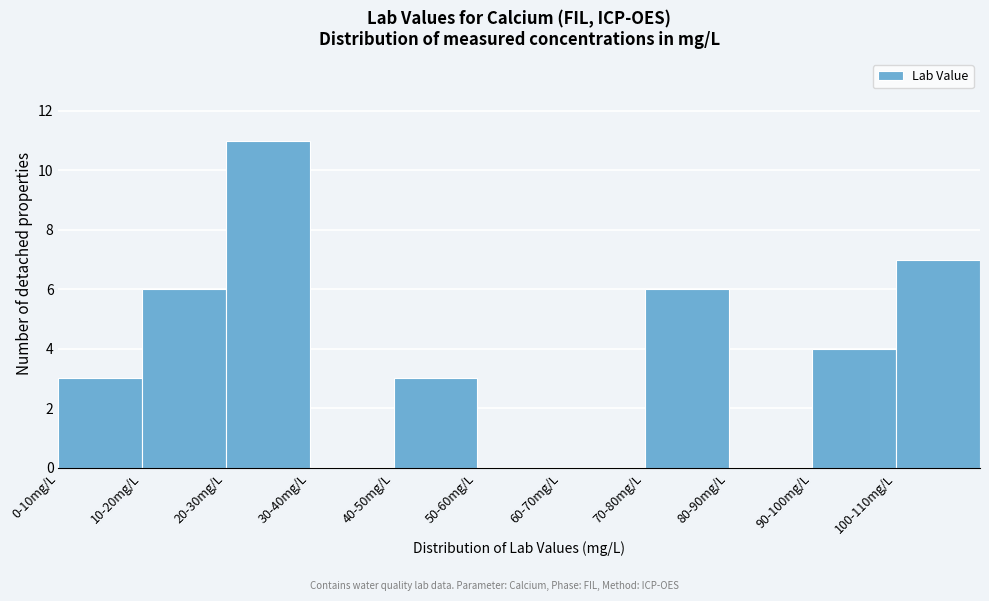

Reading left to right, extract all data points from this chart.

0-10mg/L=3	10-20mg/L=6	20-30mg/L=11	30-40mg/L=0	40-50mg/L=3	50-60mg/L=0	60-70mg/L=0	70-80mg/L=6	80-90mg/L=0	90-100mg/L=4	100-110mg/L=7